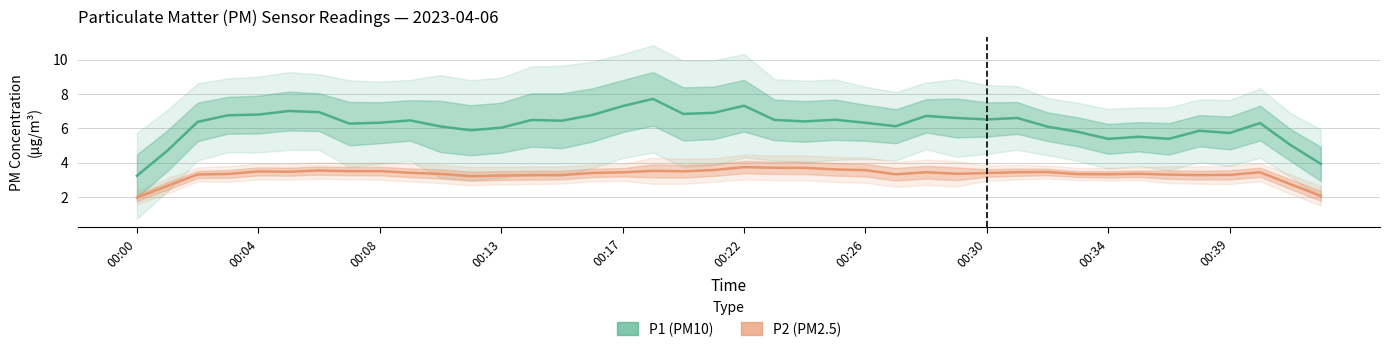

The value of P2 (PM2.5) at 23 is 4.9. True or false?

False